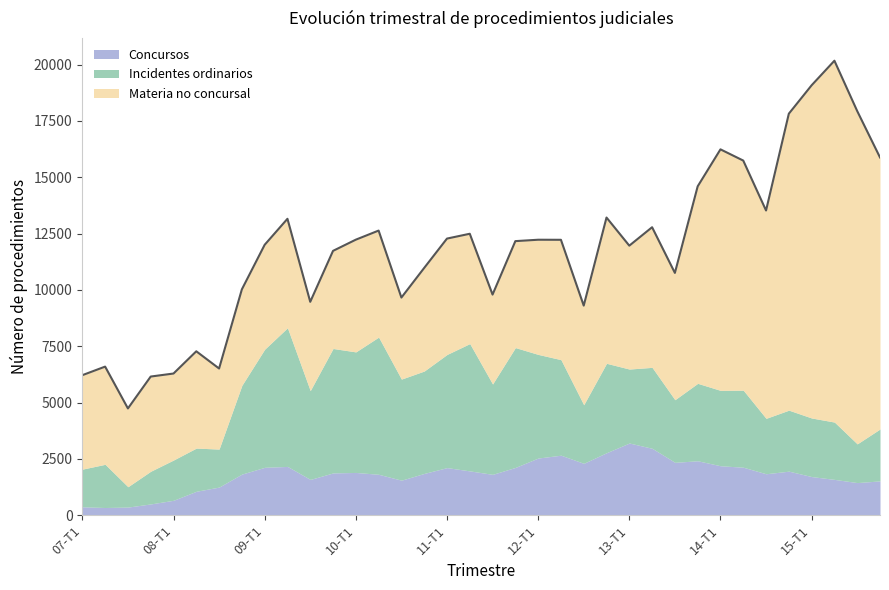

Is the value of Concursos at 12-T4 greater than the value of Materia no concursal at 08-T4?

No